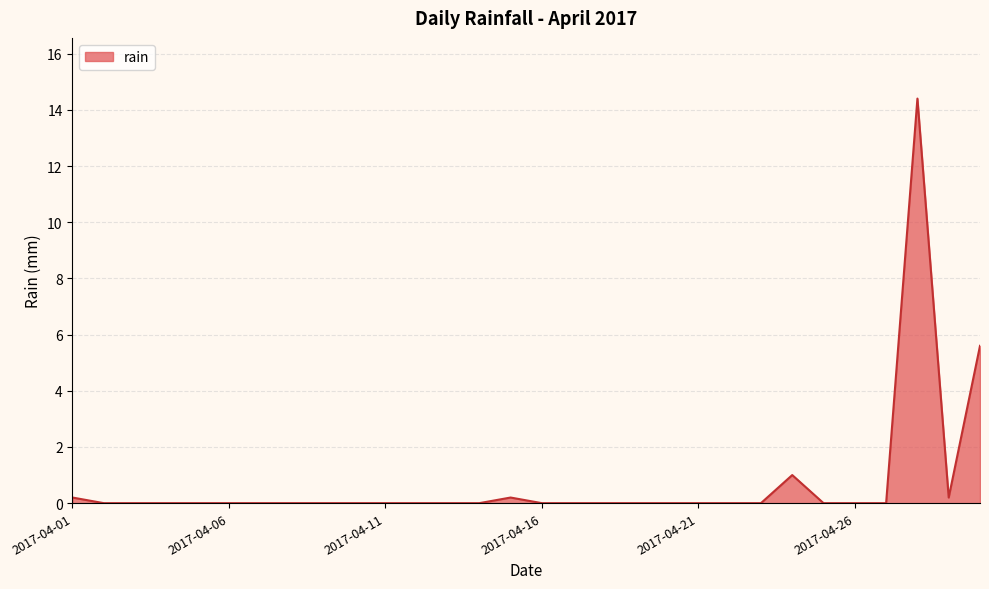

What is the maximum value shown in the chart?

14.4